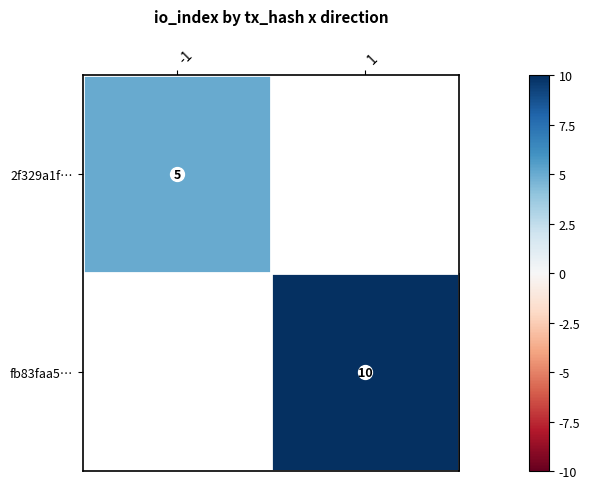

The value of fb83faa5… at 1 is 2.2. True or false?

False